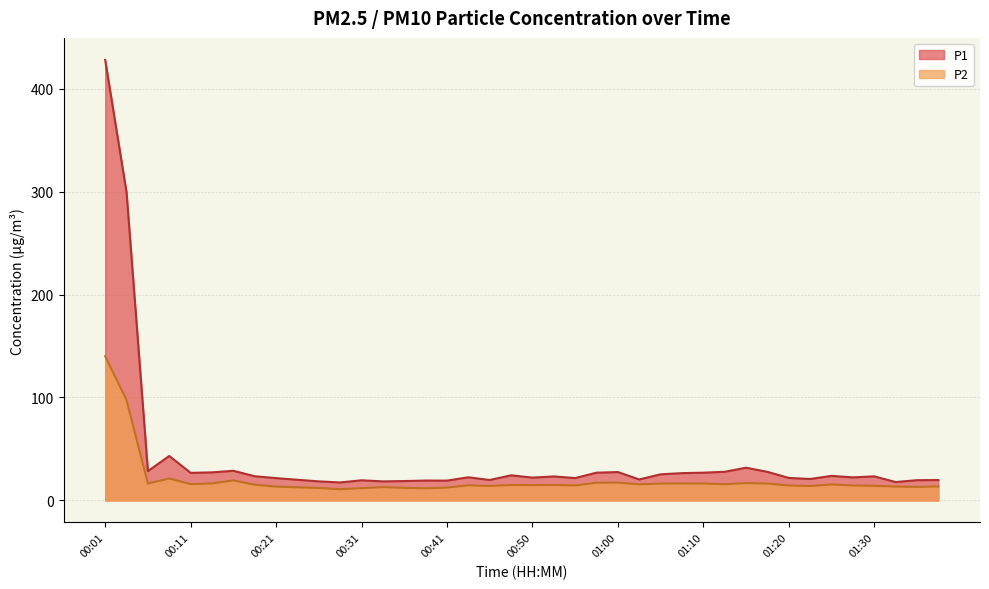

In P1, how many points are lower than both neighbors (excluding endpoints)?

12